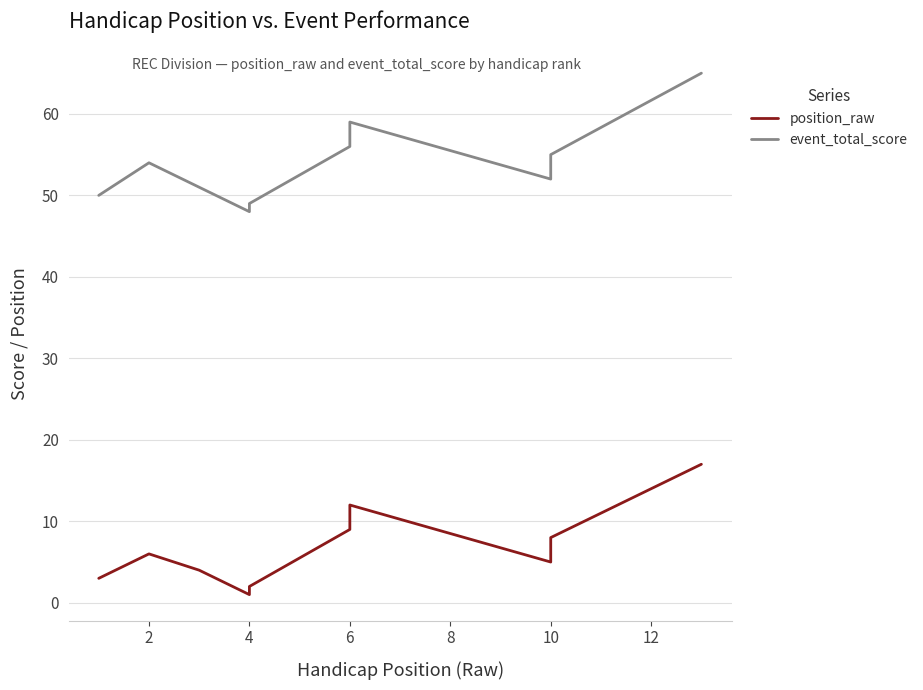

What is the label of the 7th point from the left?

6